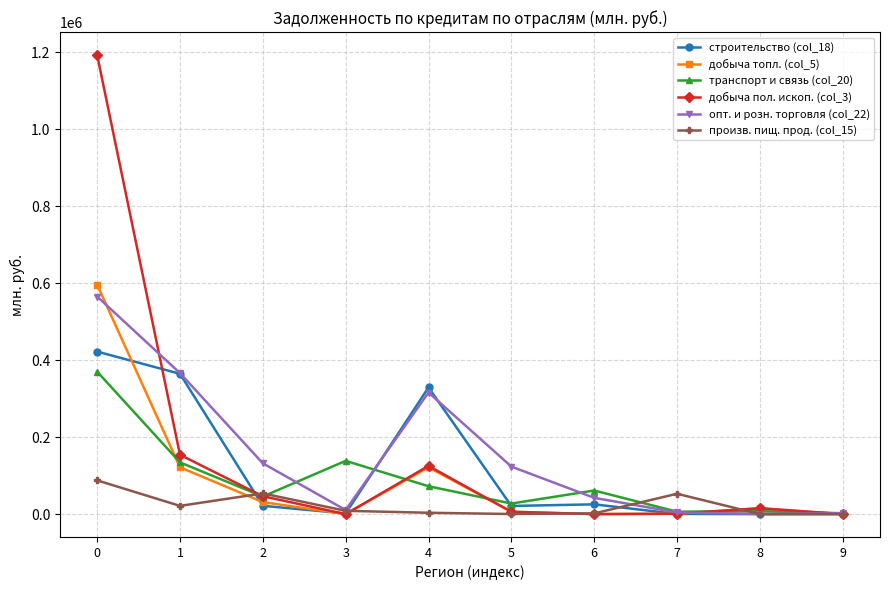

The value of строительство (col_18) at 1 is 364607. True or false?

True